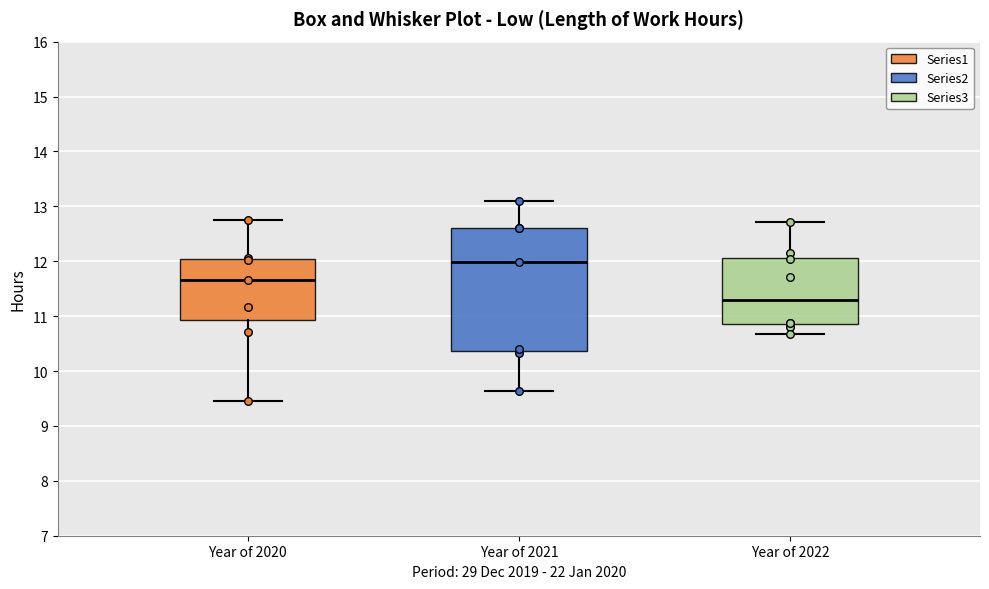

Reading left to right, read every box against the y-axis: the position of its median line, the range the box covers, and the ends of its whiskers. The values are not printed on the chart, so give them approximately, as read against the axis.

Year of 2020: median 11.7, box 10.9 to 12.0, whiskers 9.5 to 12.8
Year of 2021: median 12.0, box 10.4 to 12.6, whiskers 9.6 to 13.1
Year of 2022: median 11.3, box 10.9 to 12.1, whiskers 10.7 to 12.7